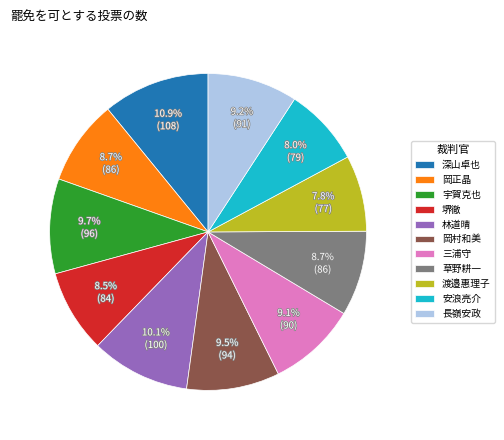

To the nearest percent, what is the difference between the largest and smallest slice percentages?

3%